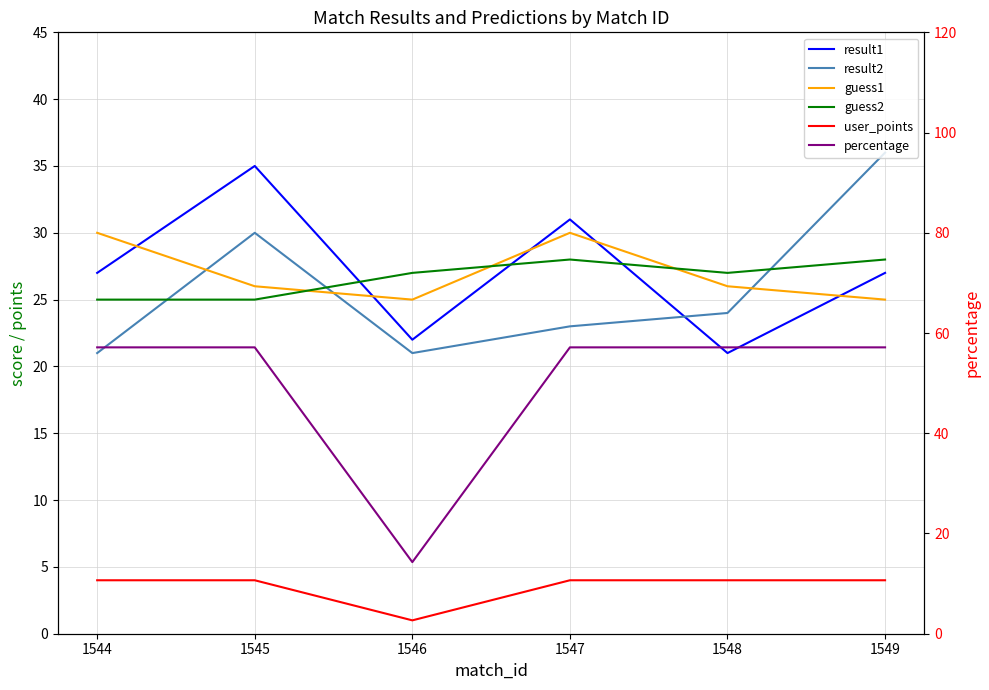

In percentage, how many points are lower than both neighbors (excluding endpoints)?

1